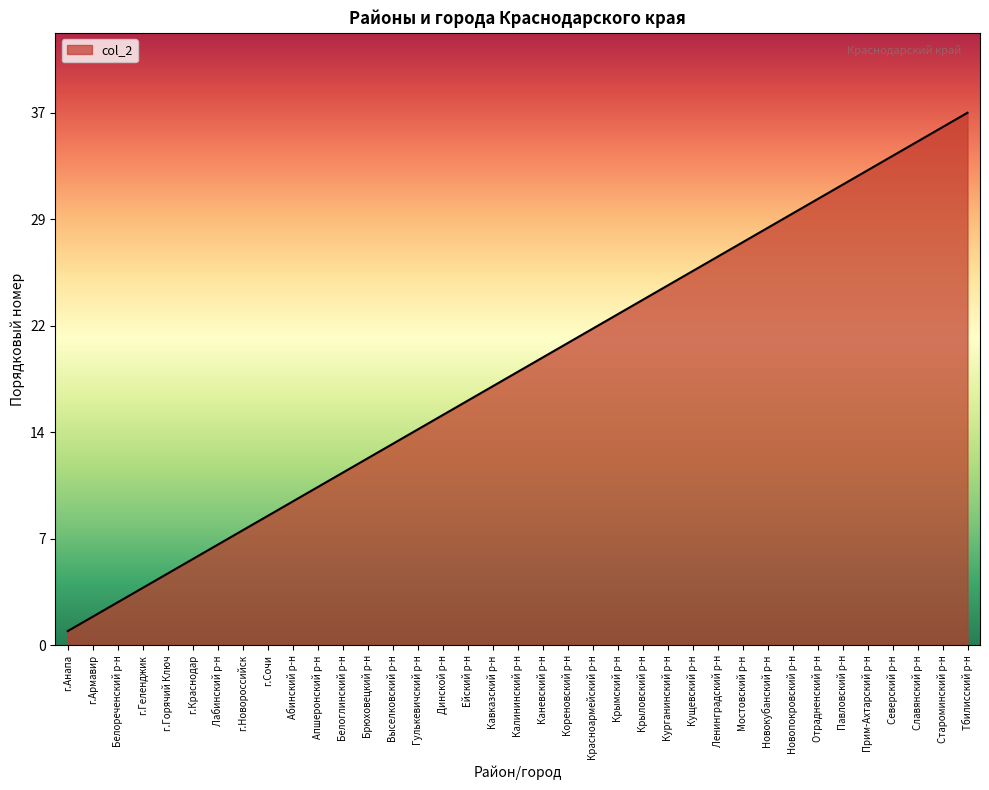

Where does the data first go above 19?

Каневский р-н